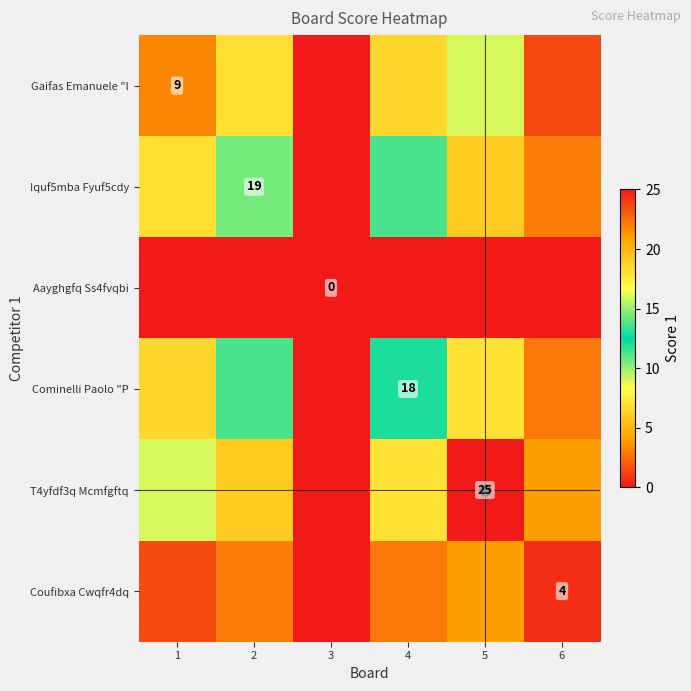

Which category has the highest value in the Iquf5mba Fyuf5cdy series?

5